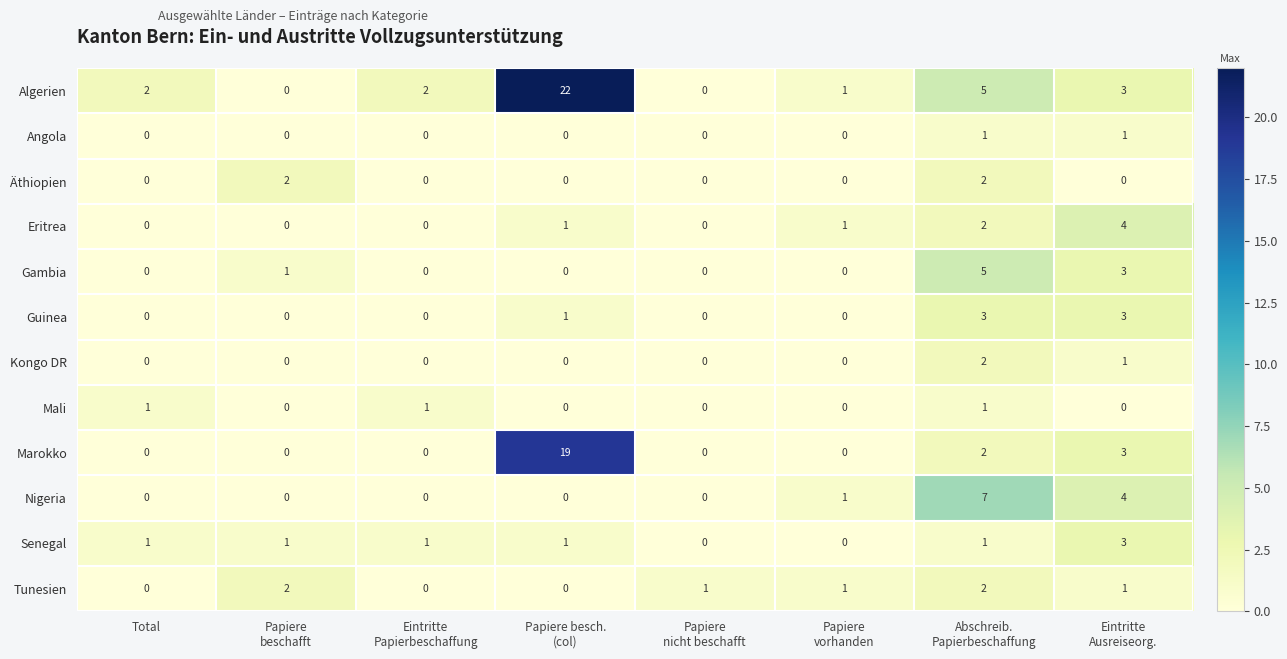

Which series has the widest spread of values?

Algerien